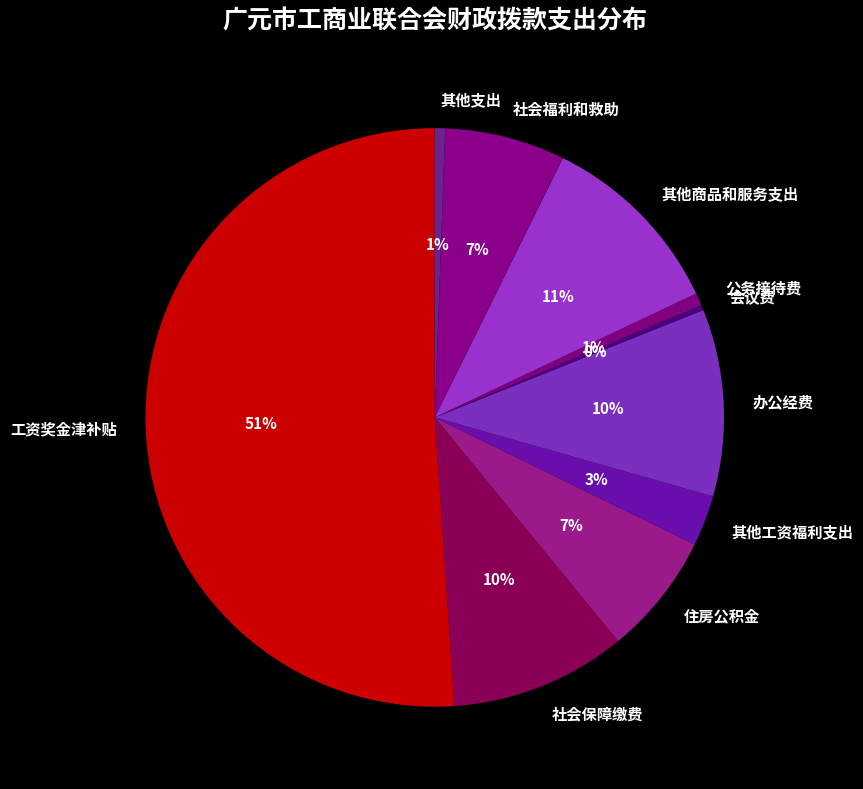

Which slice represents more than half of the pie?

工资奖金津补贴